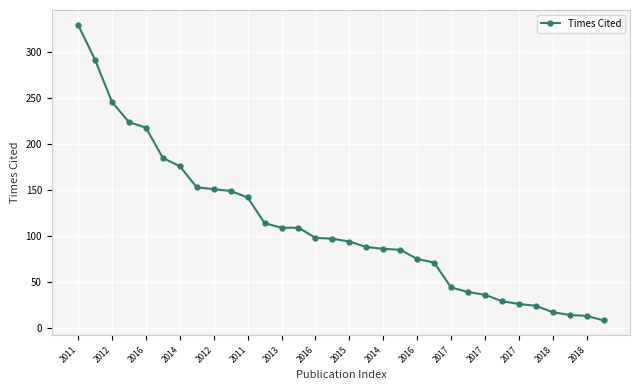

What is the difference between the maximum and minimum values?

322